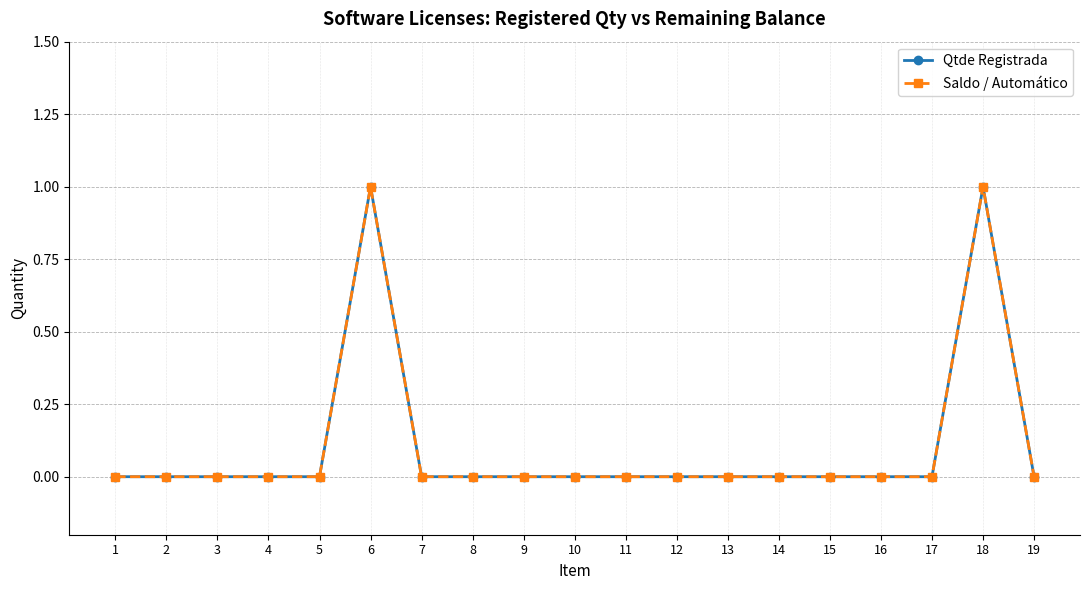

How many lines are shown in the chart?

2